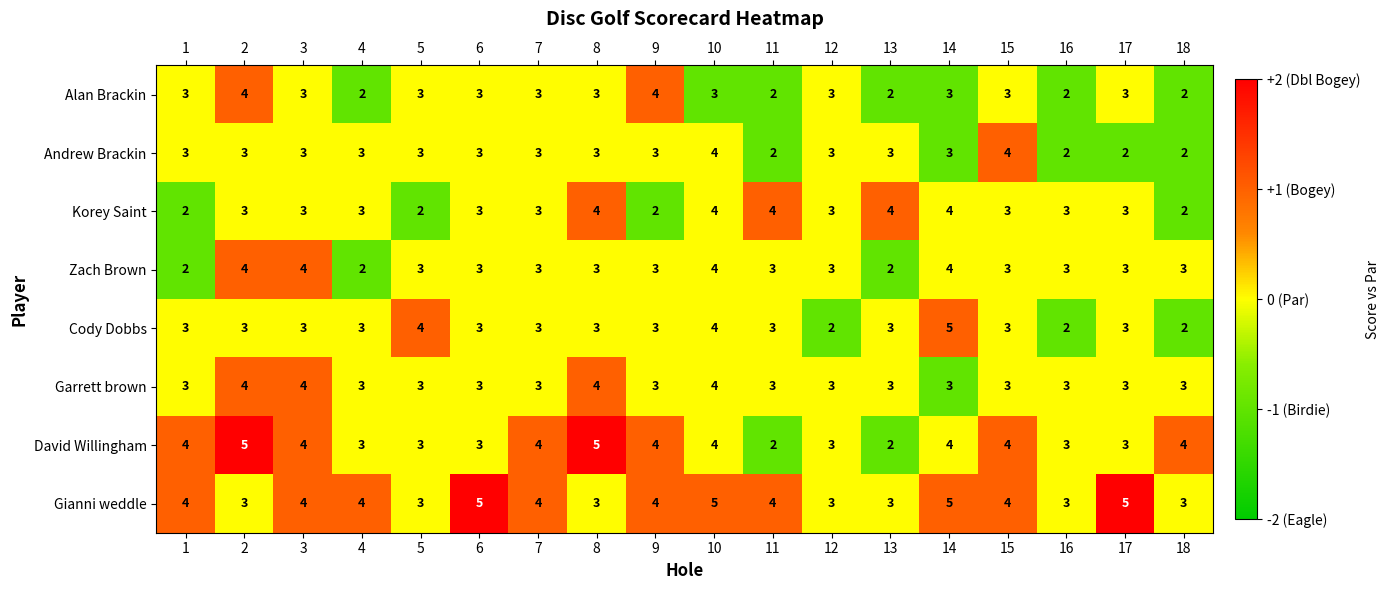

How many Gianni weddle values are between 3 and 4?

14